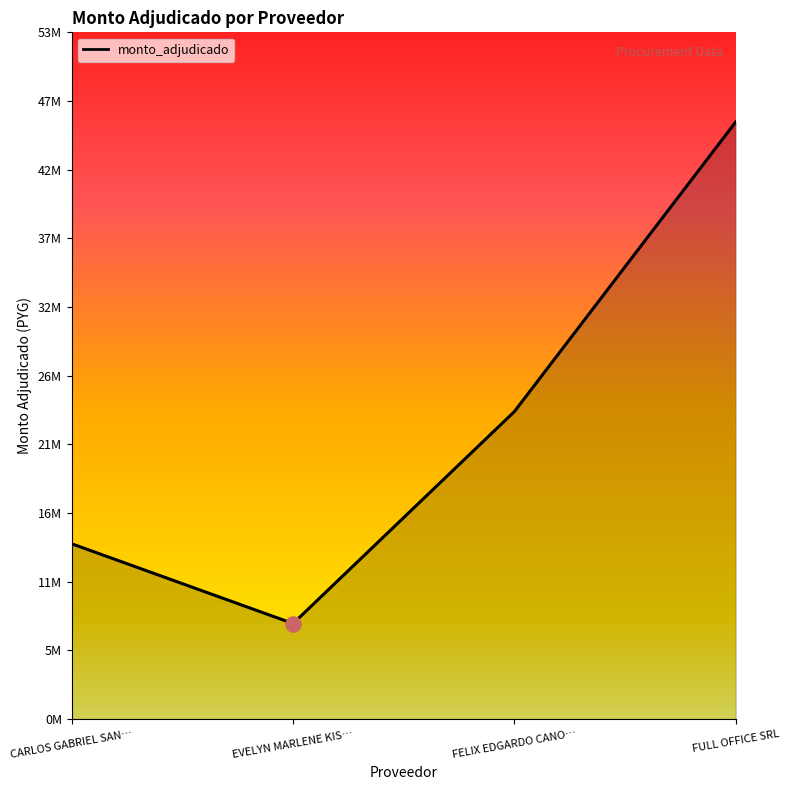

Does the chart have visible grid lines?

No